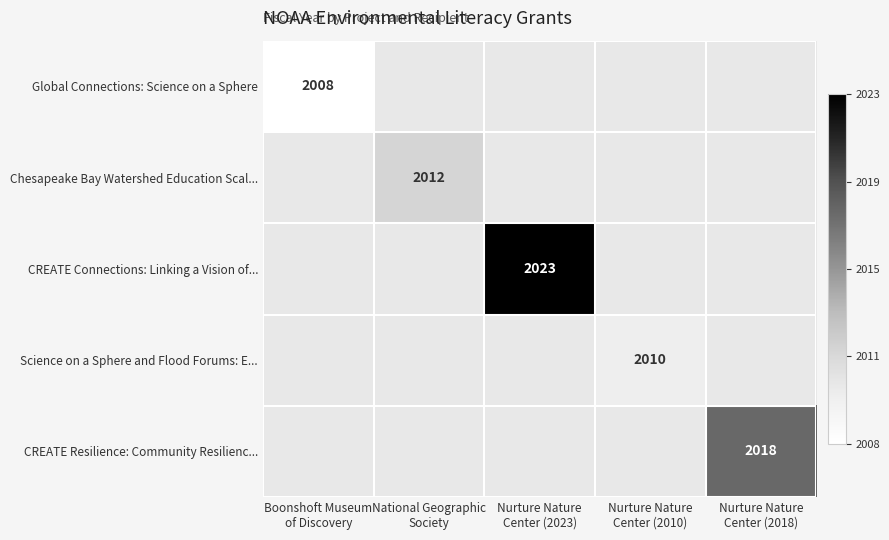

At how many categories does at least one series exceed 0?

4